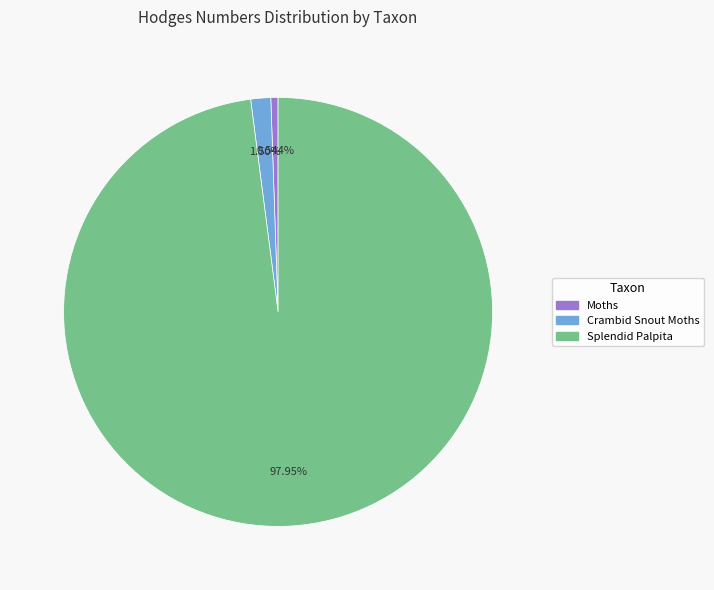

What percentage is the Moths slice, to the nearest percent?

1%